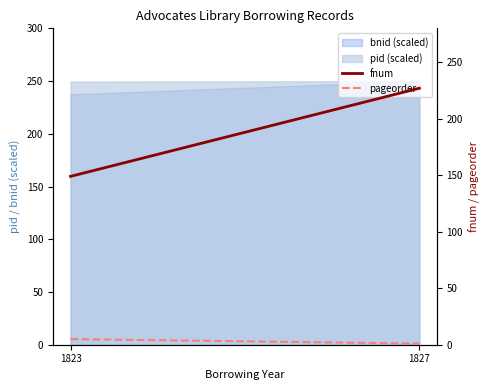

Is it true that pageorder equals 1 at 1827?

True